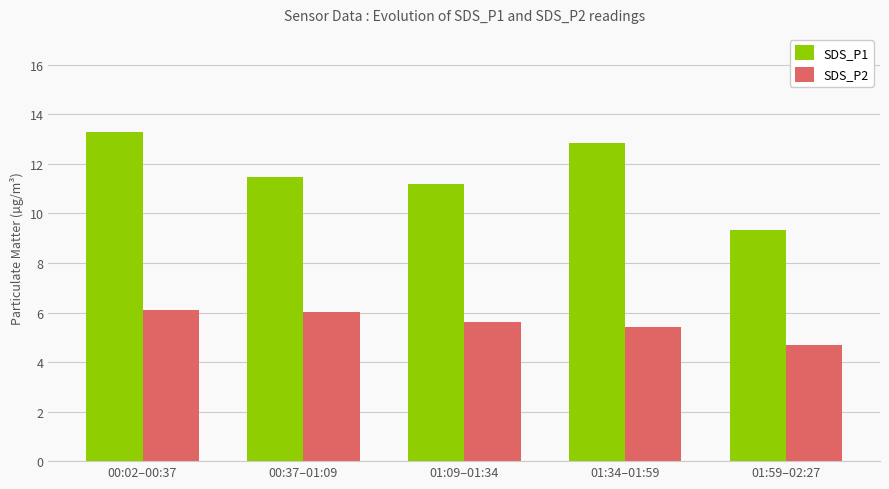

Which series has the widest spread of values?

SDS_P1